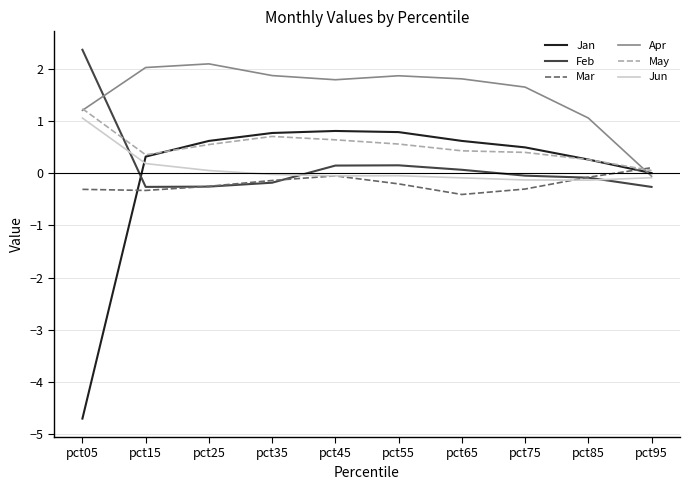

What is the lowest value of the Jan series?

-4.7